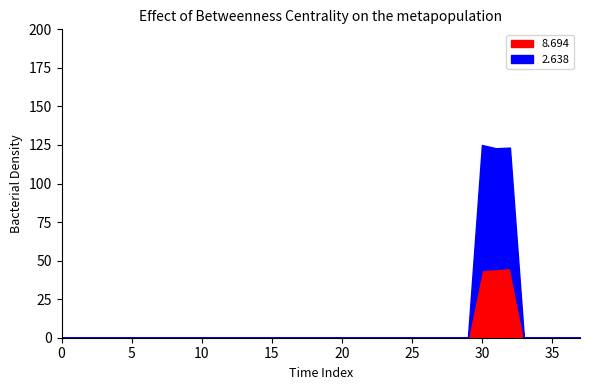

Does the chart have visible grid lines?

No